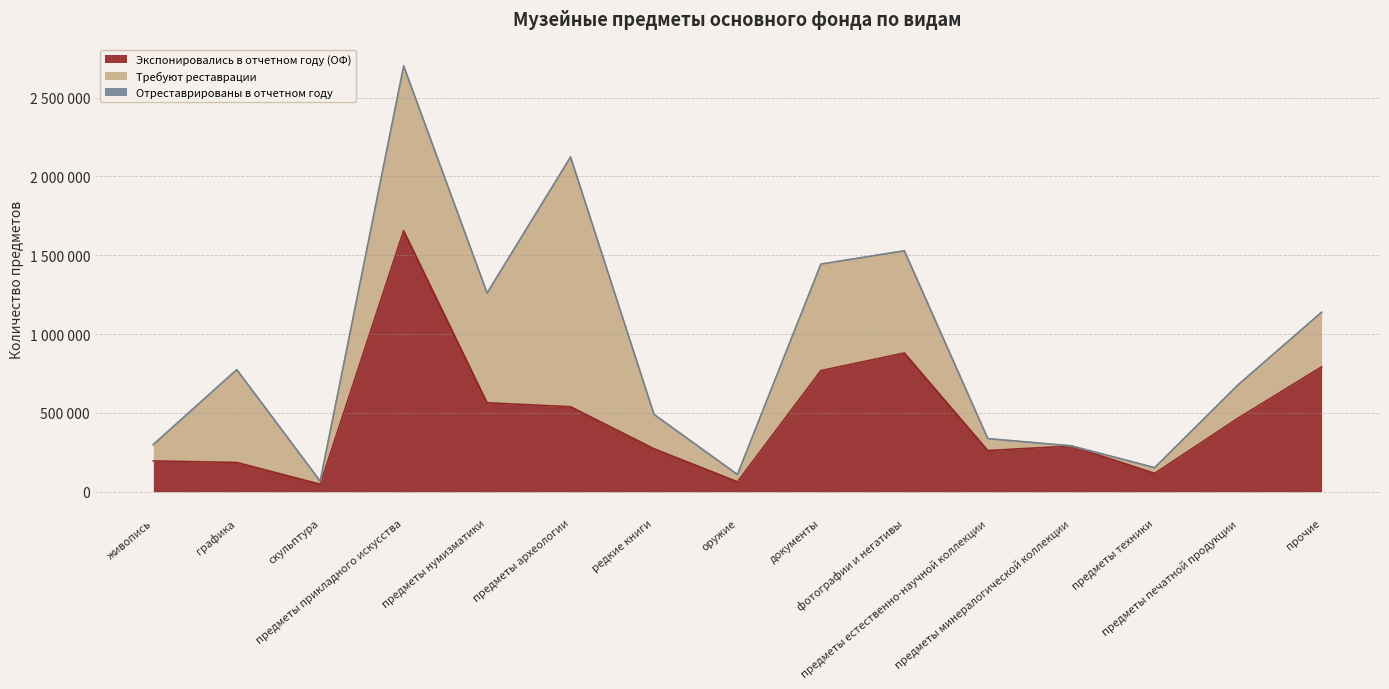

Rank the series at предметы печатной продукции from lowest to highest value.

Отреставрированы в отчетном году, Требуют реставрации, Экспонировались в отчетном году (ОФ)